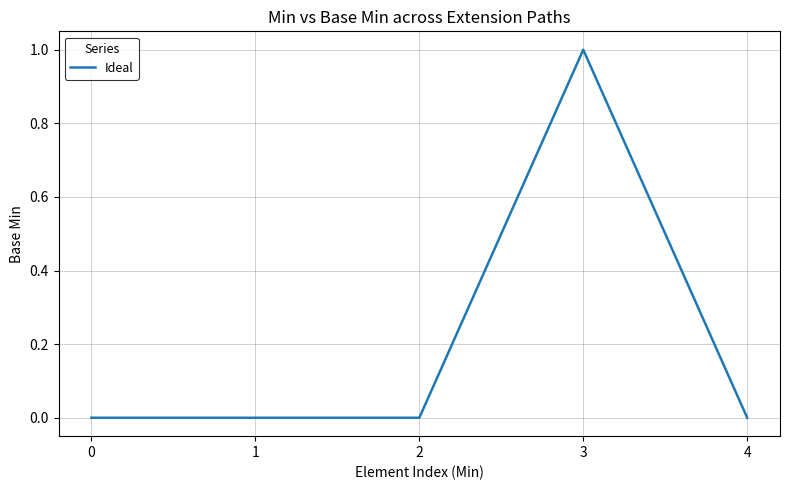

True or false: the data shows 0 at 4.

True